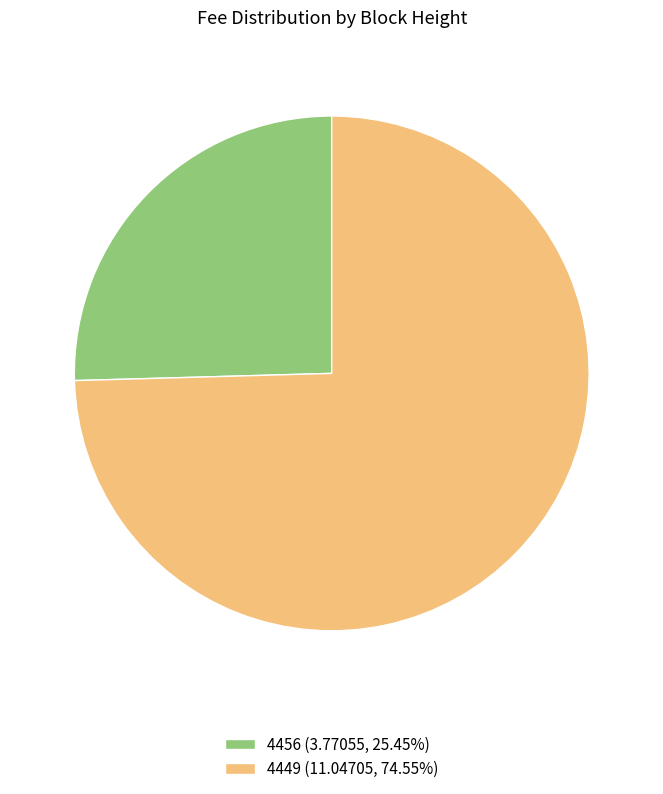

Combined, do 4449 (11.04705, 74.55%) and 4456 (3.77055, 25.45%) account for over 50%?

Yes